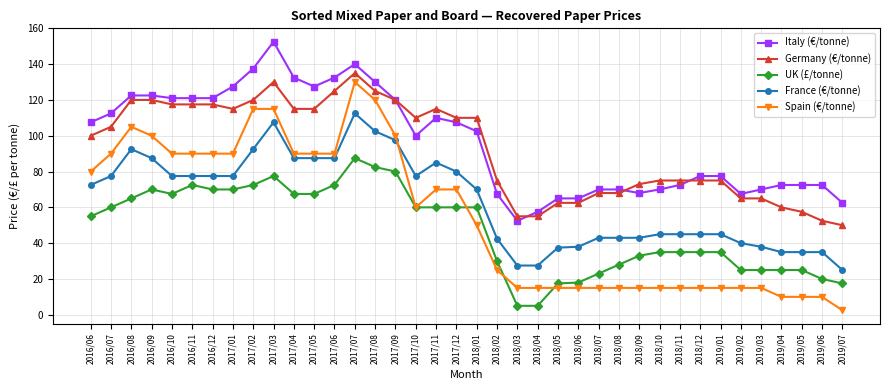

True or false: Italy (€/tonne) and UK (£/tonne) cross at least once.

False